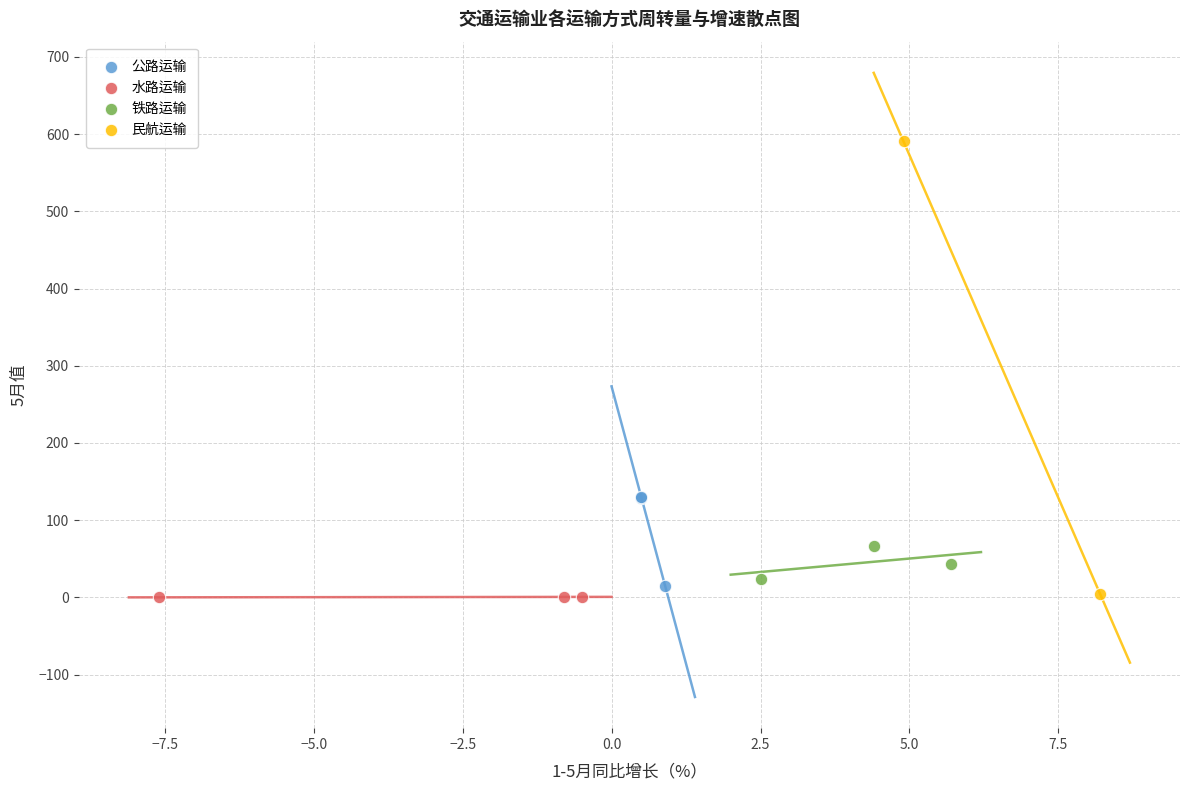

What are all the series names shown in the legend?

公路运输, 水路运输, 铁路运输, 民航运输